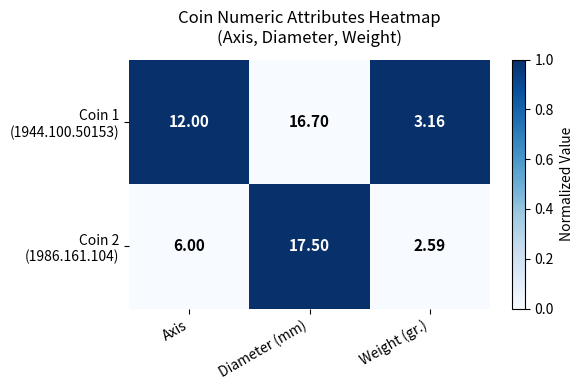

At which category is the sum across all series the highest?

Diameter (mm)